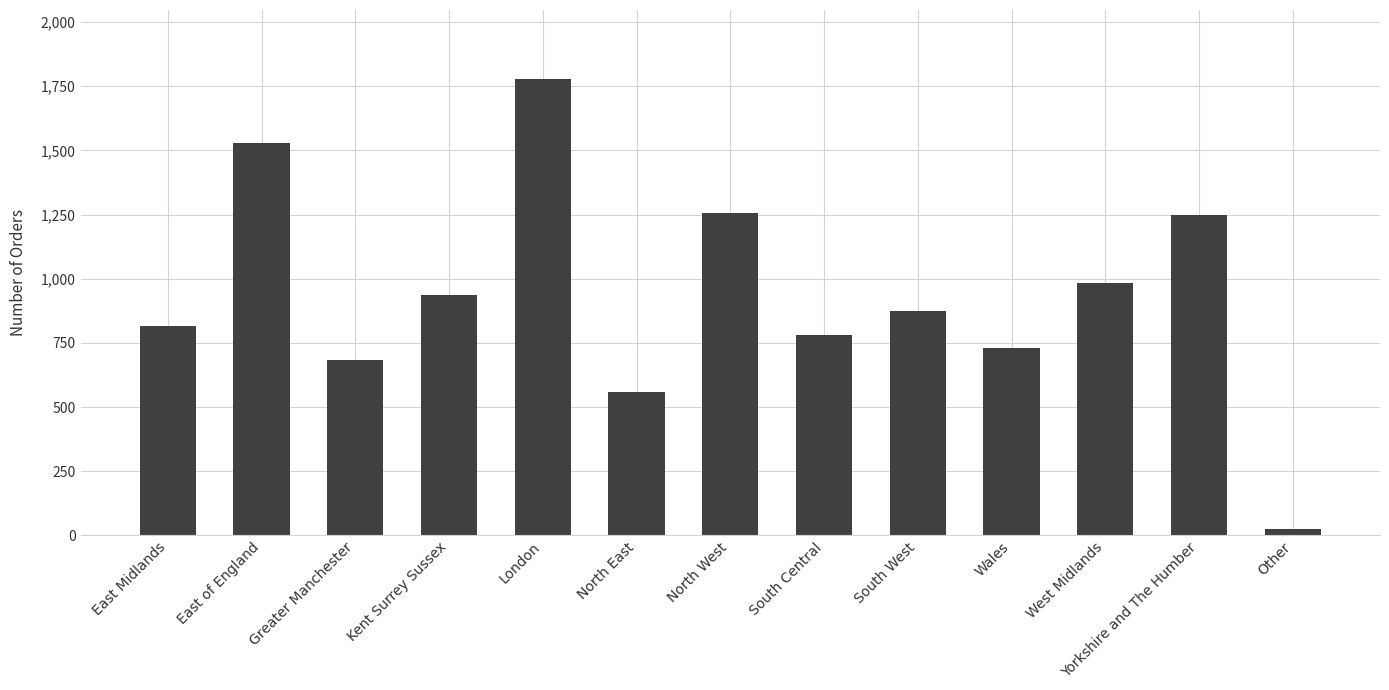

The value at Yorkshire and The Humber is 2088. True or false?

False